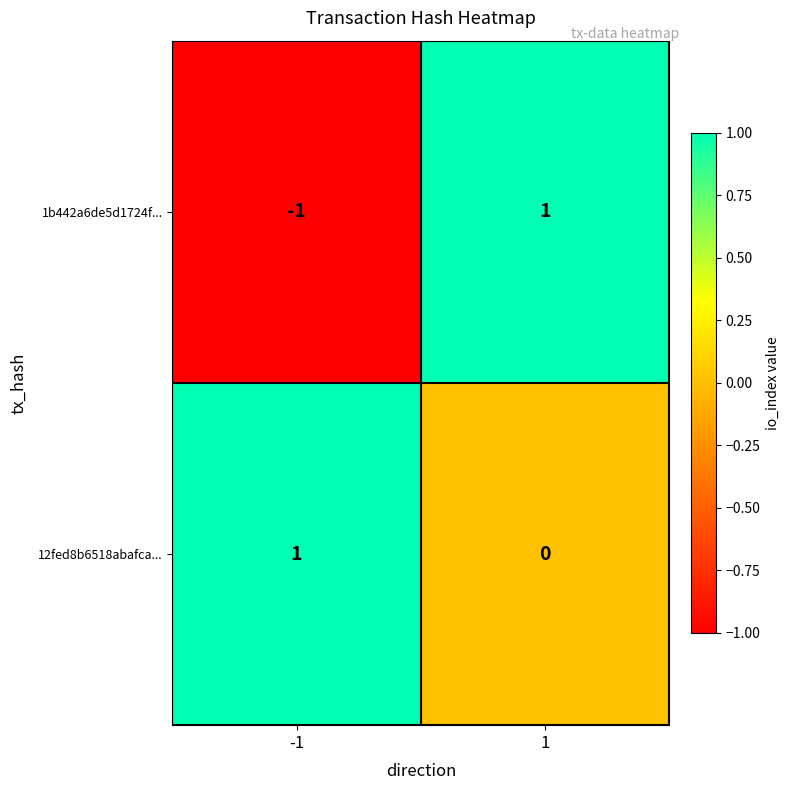

The value of 12fed8b6518abafca... at 1 is 0. True or false?

True